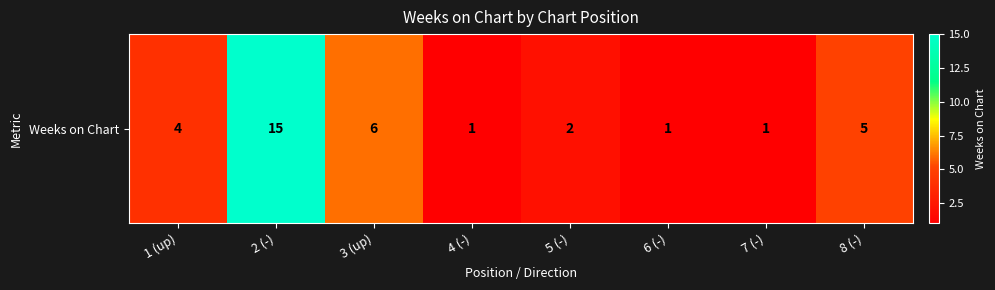

Reading left to right, what are all the values shown in this chart?

1 (up)=4	2 (-)=15	3 (up)=6	4 (-)=1	5 (-)=2	6 (-)=1	7 (-)=1	8 (-)=5